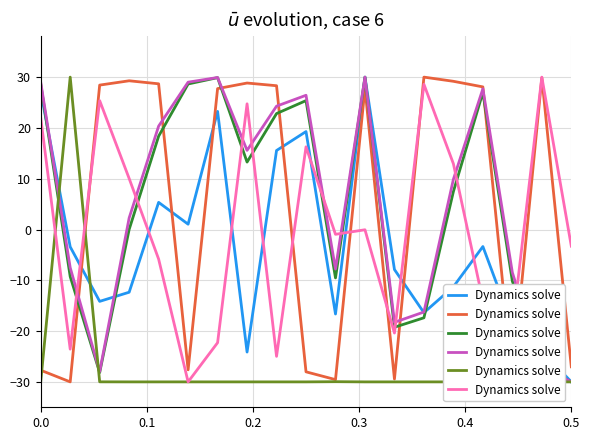

What is the change in value from 0.3 to 0.5?

-40.0